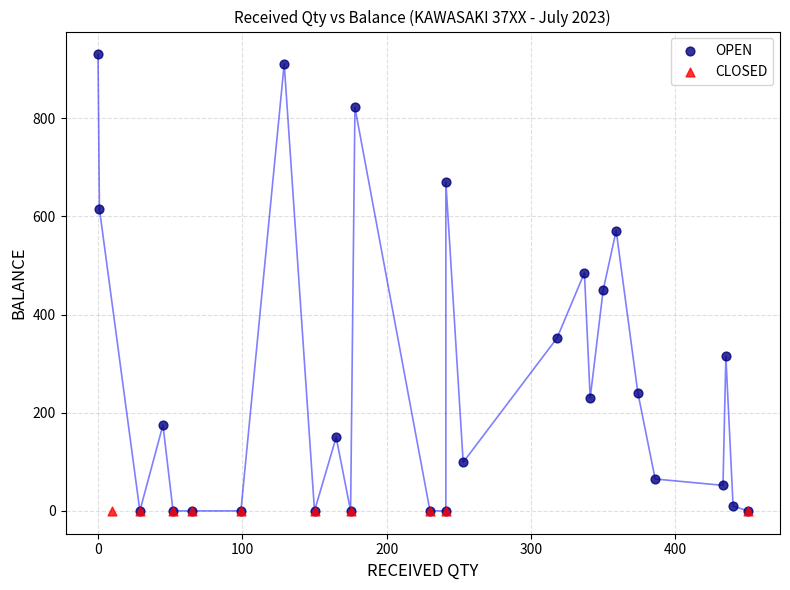

Which series reaches the maximum Y coordinate?

OPEN